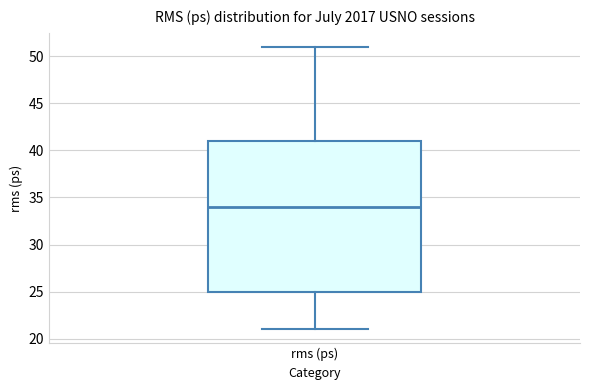

Where does the upper whisker of the box for rms (ps) end on the y-axis? The values are not printed on the chart, so give them approximately, as read against the axis.

51